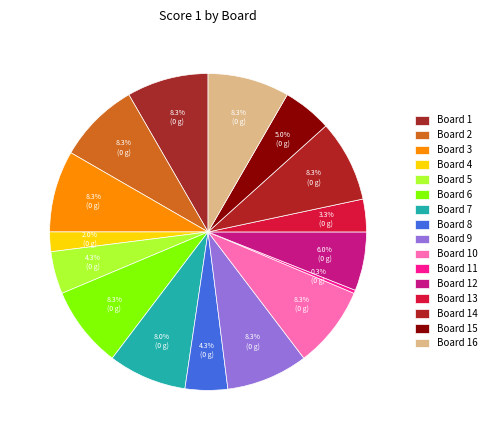

How many slices are in this pie chart?

16